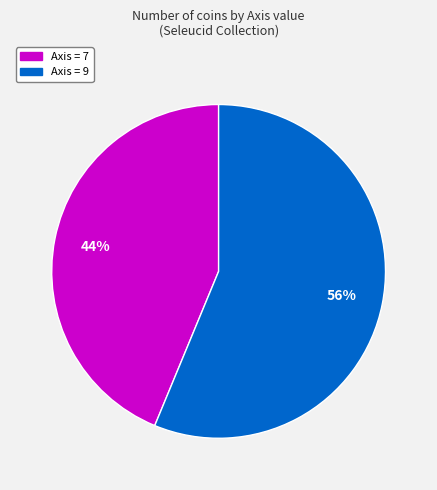

What is the ratio of the value at Axis = 9 to the value at Axis = 7?

1.3